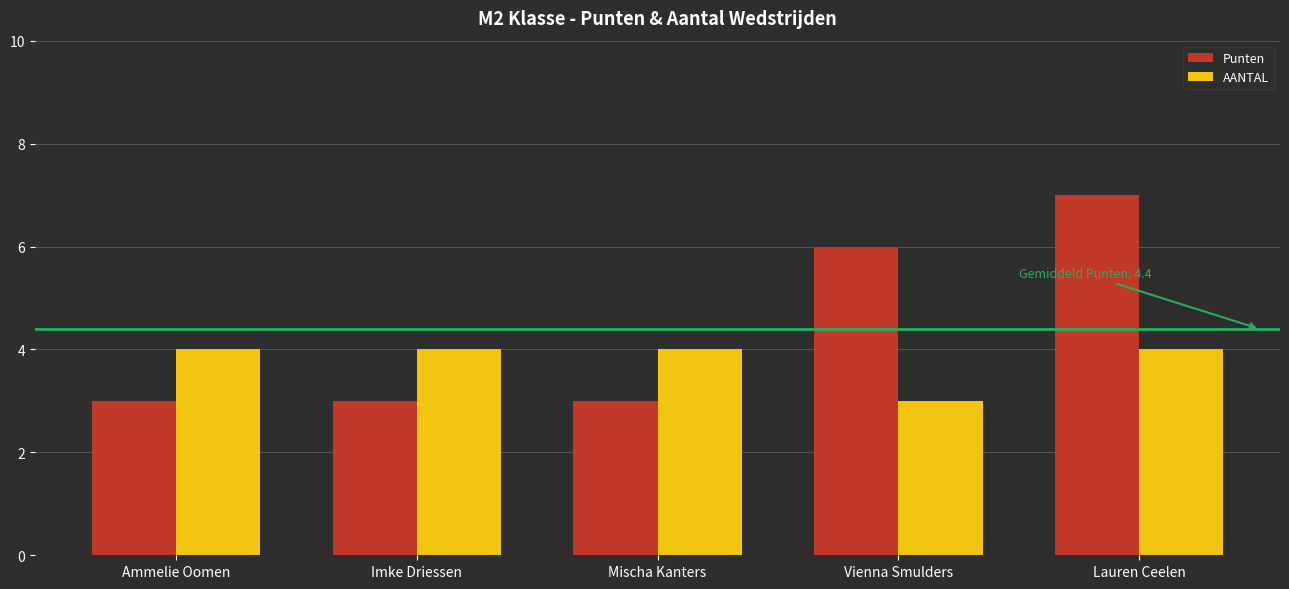

How many bars are there in each group?

2